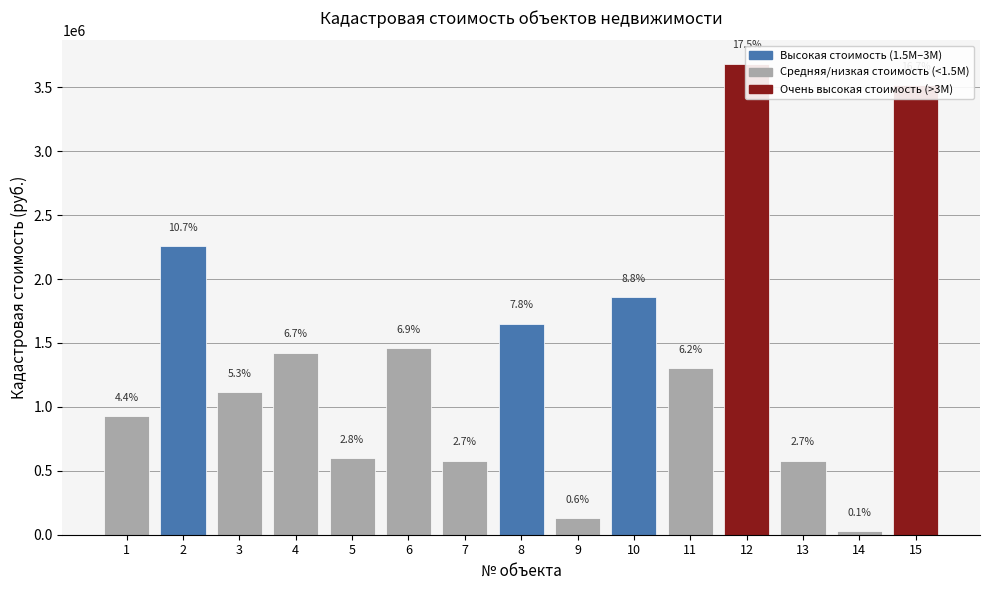

Reading right to left, extract all data points from this chart.

3518211.5	29012.8	577507.2	3682949.3	1302322.9	1857403.4	129404.8	1650826.8	578597.5	1459112.6	598970.3	1423653.0	1112809.5	2257497.3	925945.1